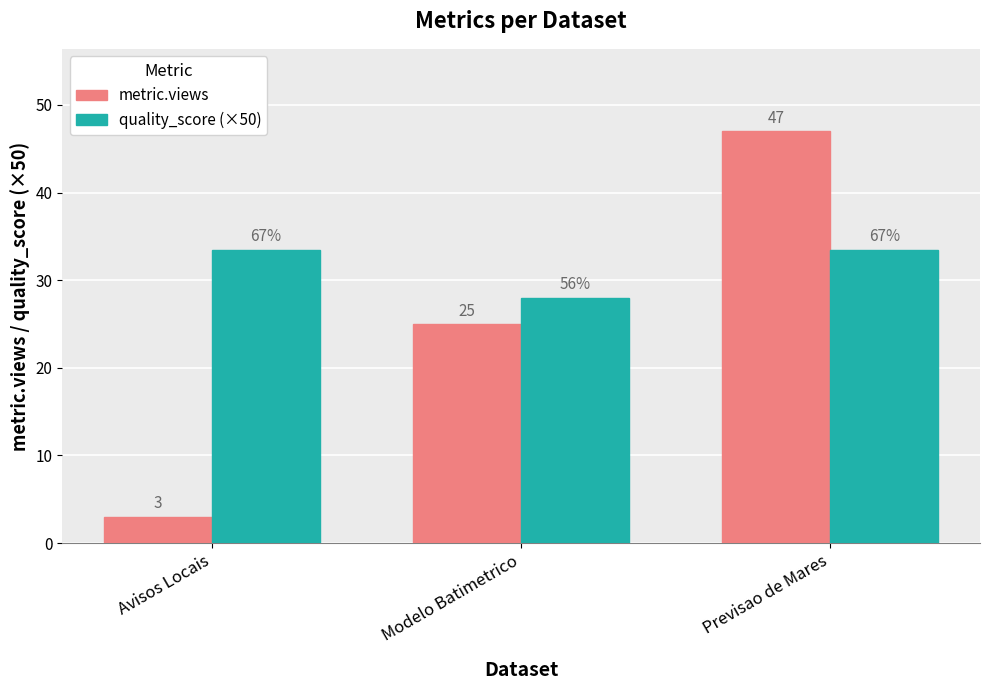

What is the label of the 2nd bar from the right?

Modelo Batimetrico